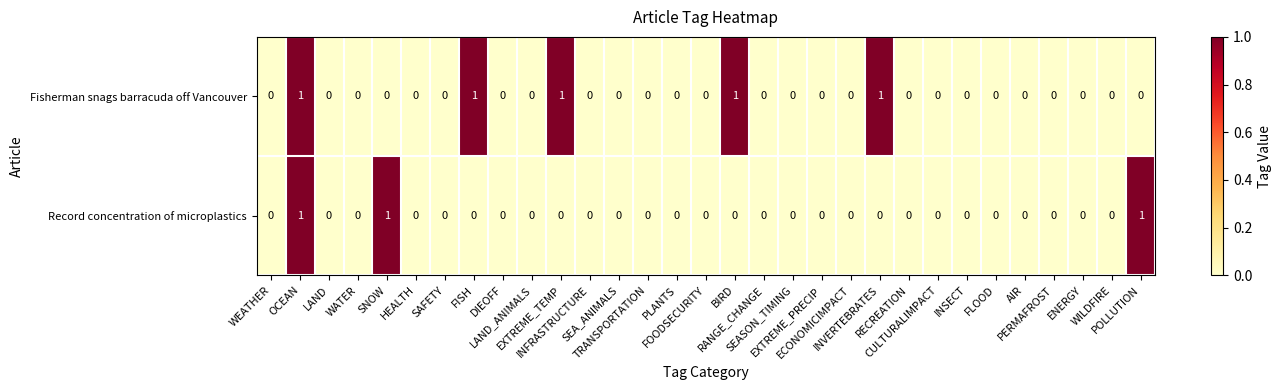

Which series has the largest total across all categories?

Fisherman snags barracuda off Vancouver